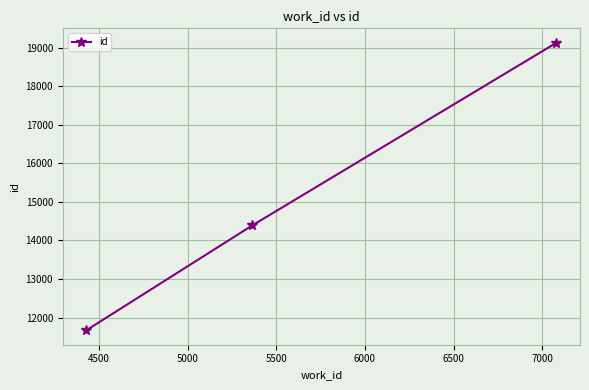

What is the sum of all values?

45187